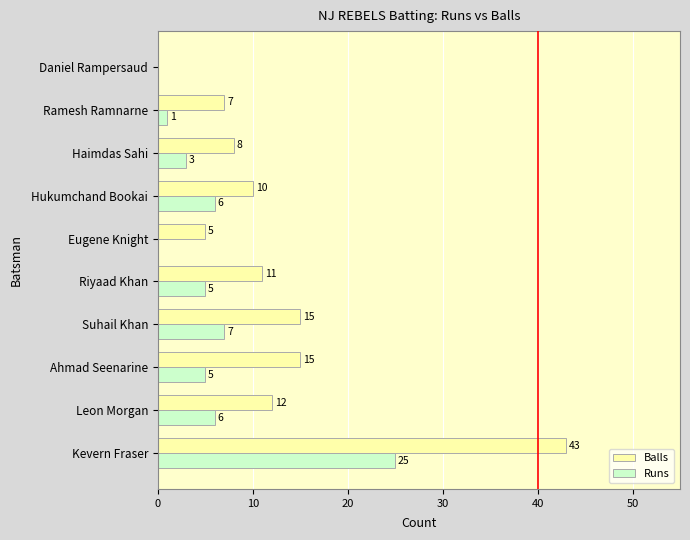

The Balls series shows 43 at Kevern Fraser. True or false?

True